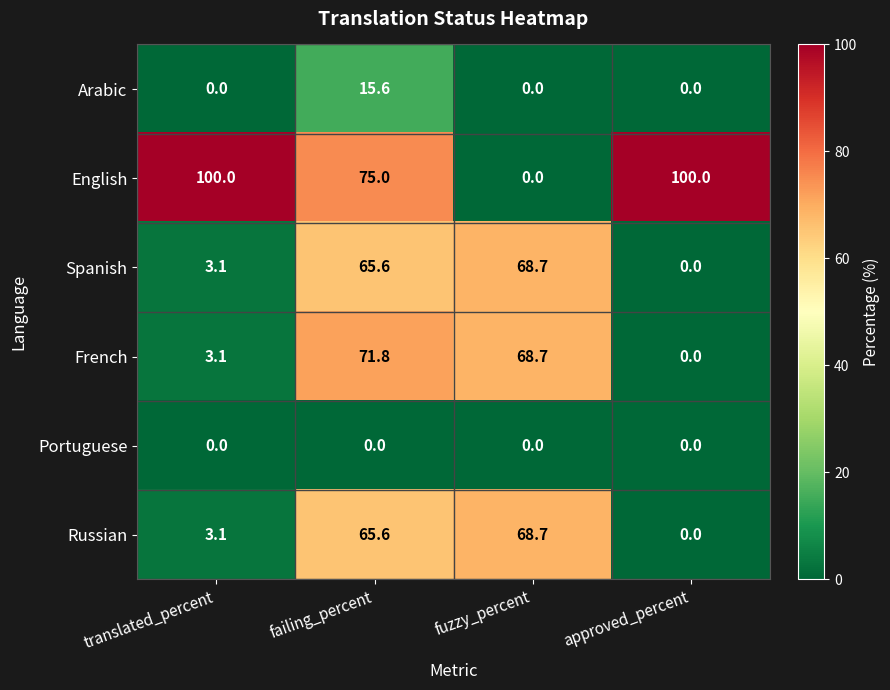

Which series changed the most between failing_percent and fuzzy_percent?

English